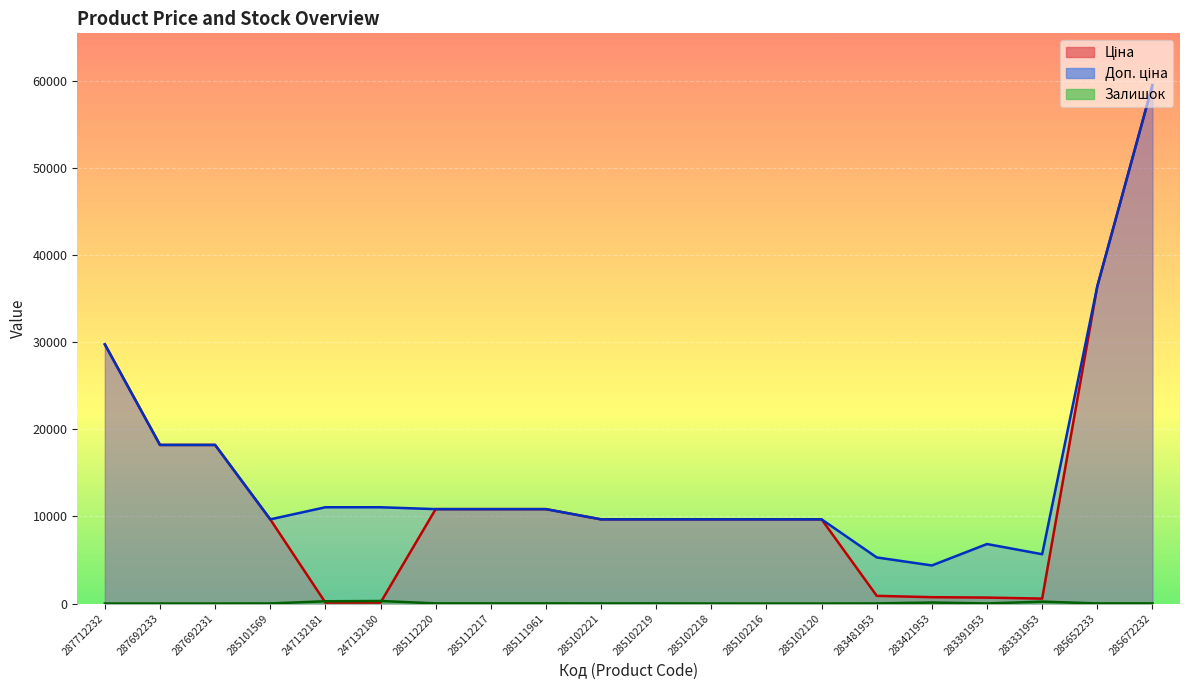

What is the label of the 10th point from the right?

285102219